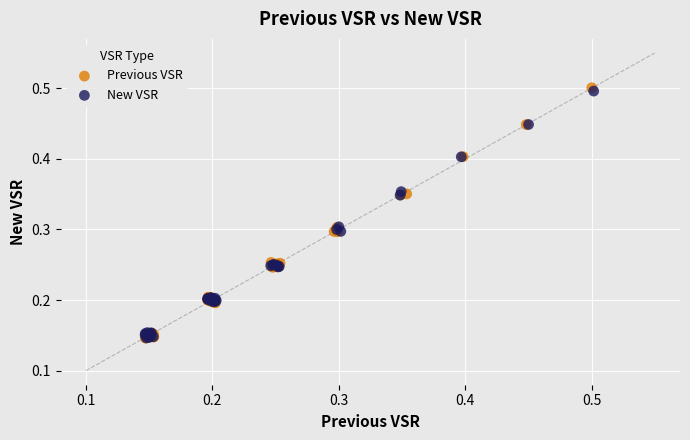

Which series has the largest Y range (max minus min)?

Previous VSR